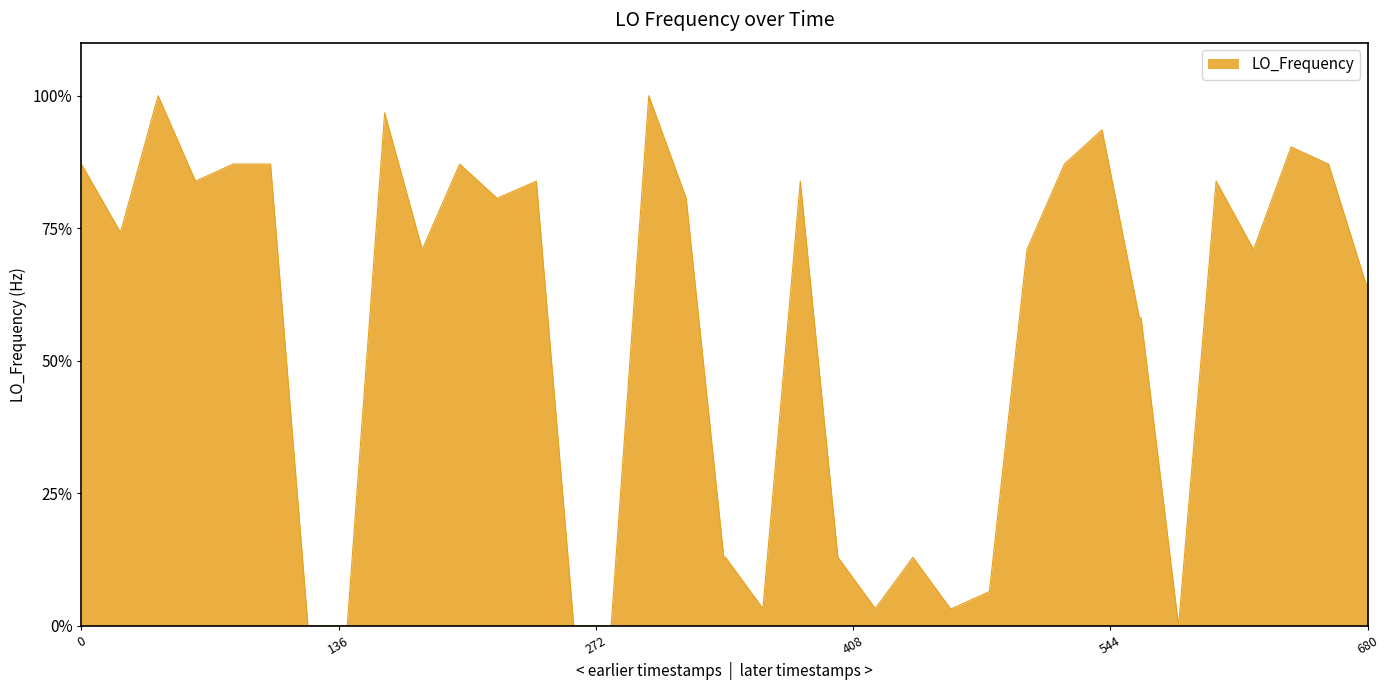

Is this an area chart (filled region under the line)?

Yes